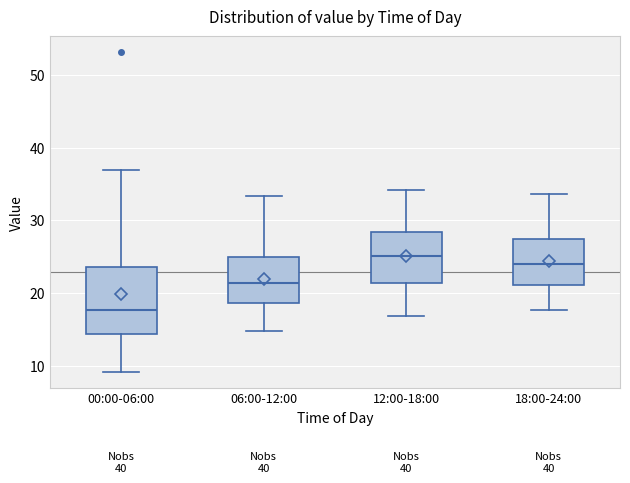

Which box is the tallest, from its lower edge to its upper edge?

00:00-06:00